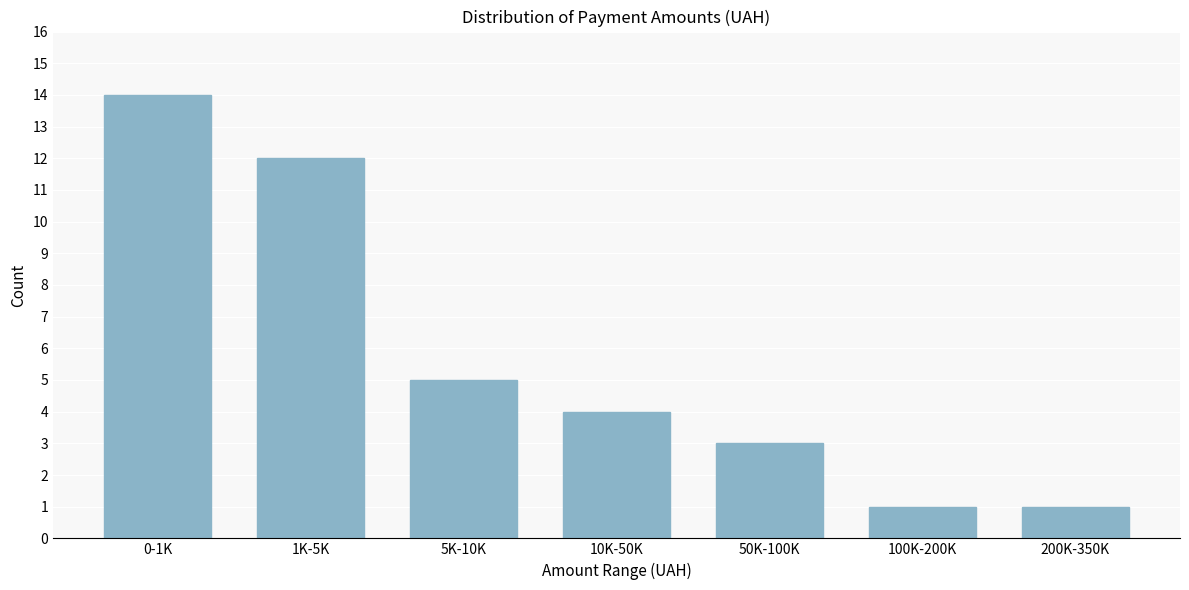

Reading left to right, what are all the values shown in this chart?

14	12	5	4	3	1	1